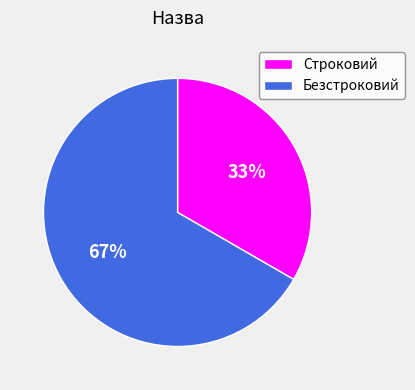

Is the sum of Безстроковий and Строковий greater than half?

Yes